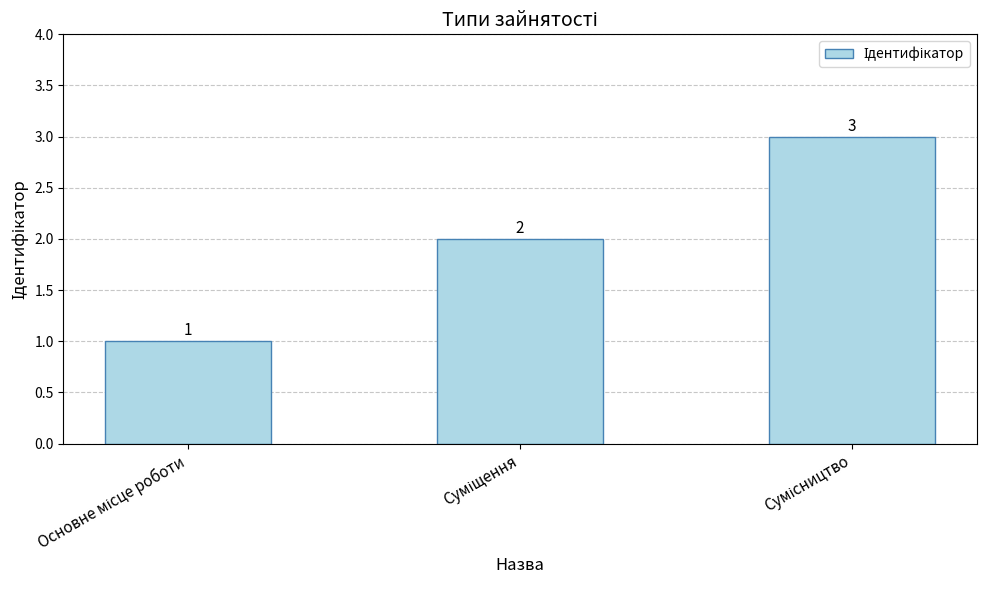

Are the bars horizontal?

No